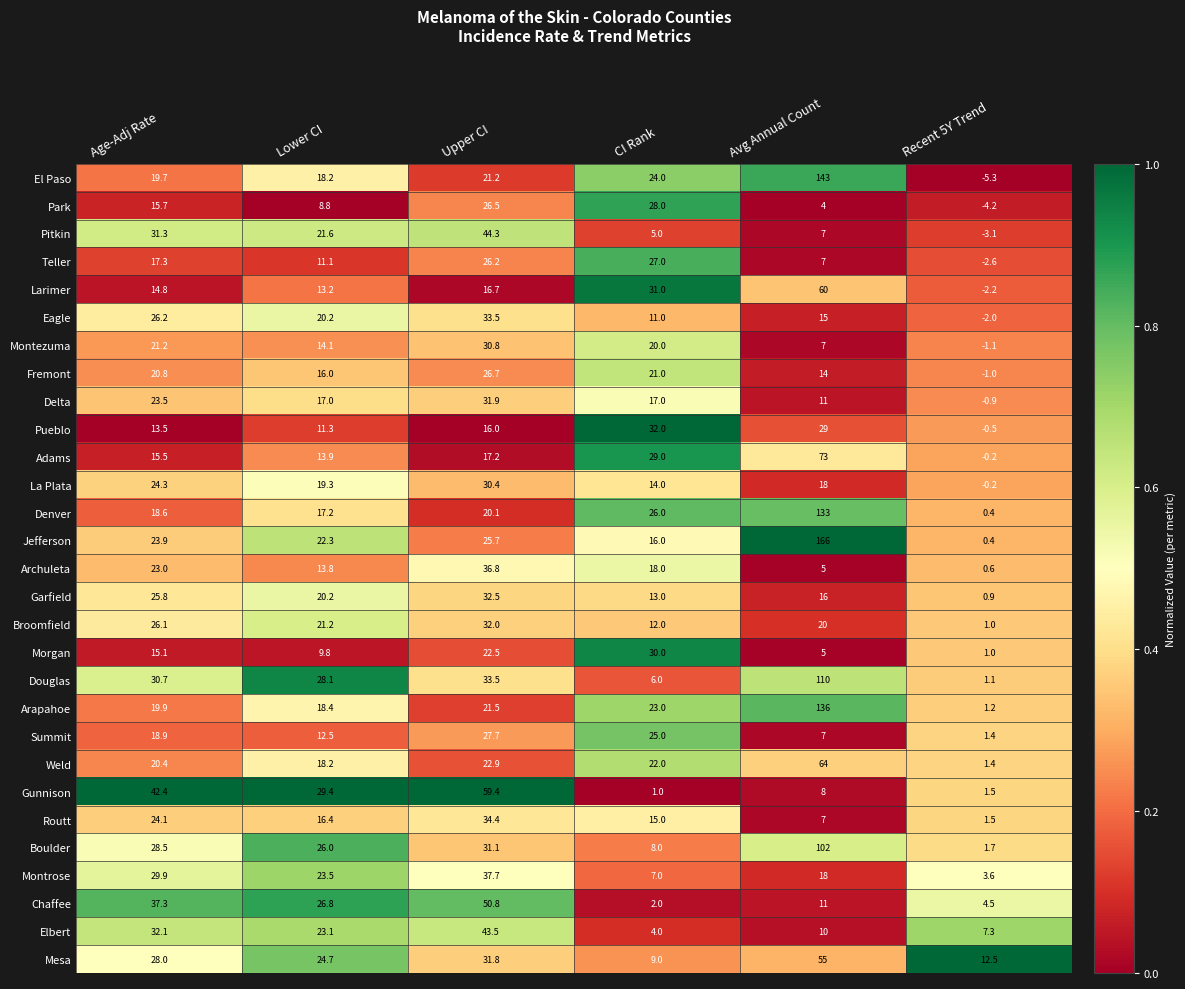

What is the minimum value shown in the chart?

-5.3